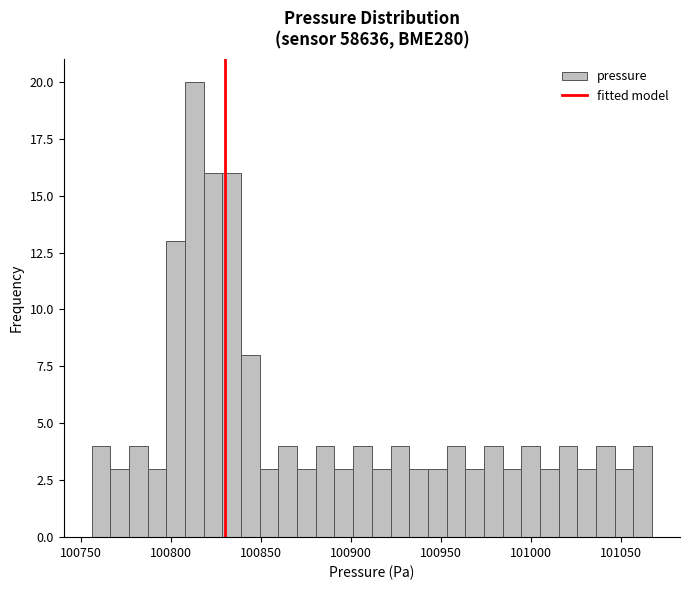

Read against the x-axis, roughly where is the centre of the tallest bar?

100815